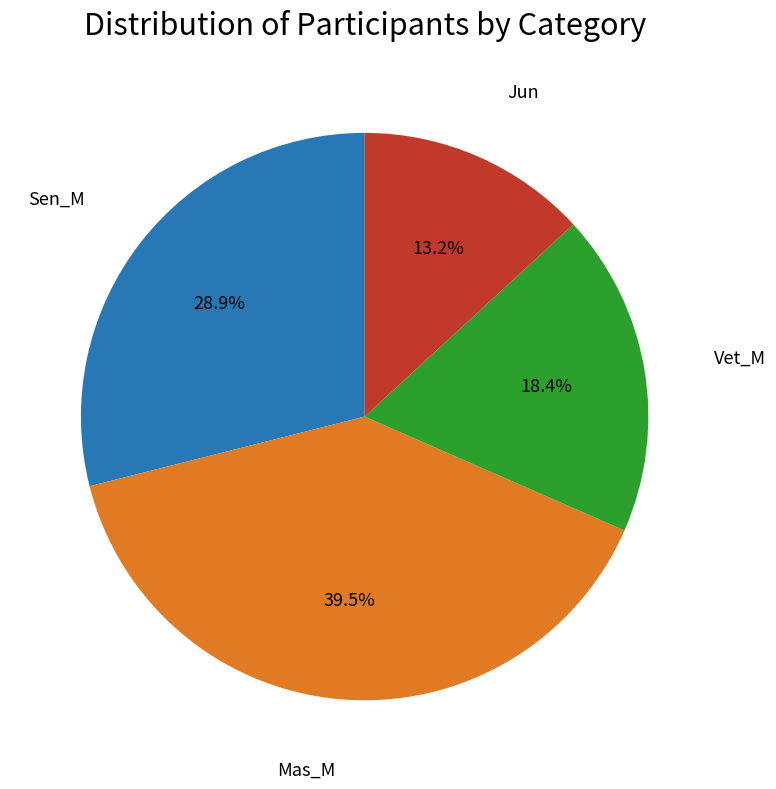

Which has a higher value, Jun or Sen_M?

Sen_M